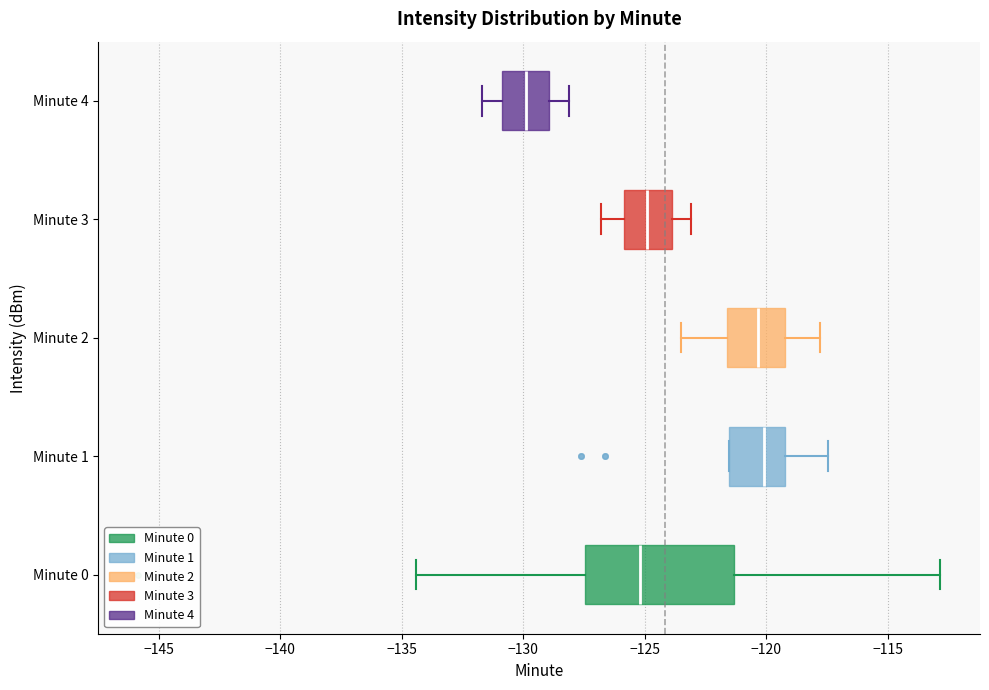

Reading bottom to top, transcribe this box plot: for each box, give where its median line is, the range the box spans, and where its two whiskers end, as read against the x-axis. The values are not printed on the chart, so give them approximately, as read against the axis.

Minute 0: median -125.0, box -127.5 to -121.5, whiskers -134.5 to -113.0
Minute 1: median -120.0, box -121.5 to -119.0, whiskers -121.5 to -117.5
Minute 2: median -120.5, box -121.5 to -119.0, whiskers -123.5 to -118.0
Minute 3: median -125.0, box -126.0 to -124.0, whiskers -127.0 to -123.0
Minute 4: median -130.0, box -131.0 to -129.0, whiskers -131.5 to -128.0